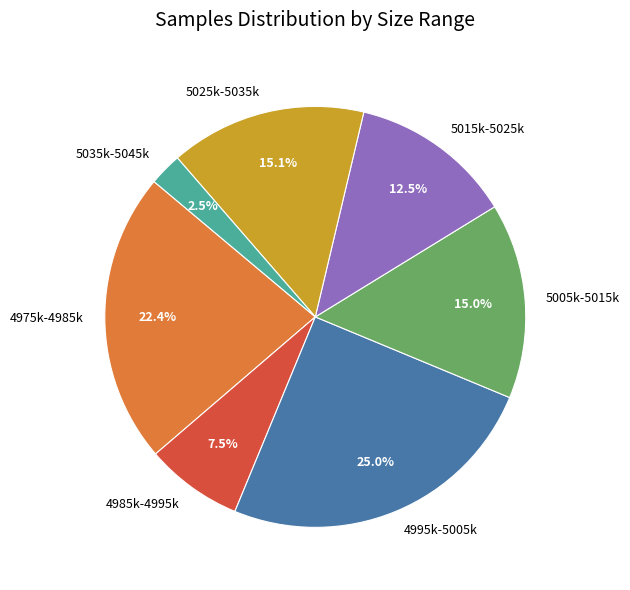

How many slices are in this pie chart?

7